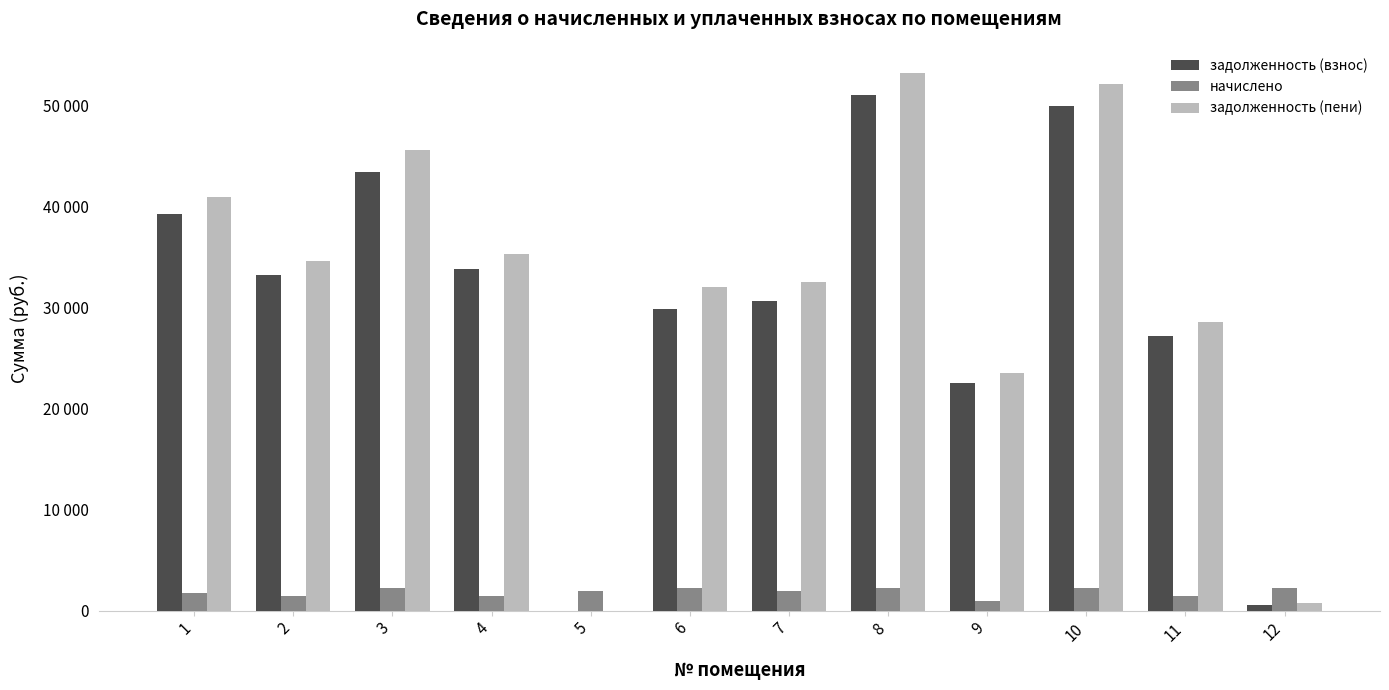

What is the difference between the maximum and minimum values in the задолженность (взнос) series?

51045.8